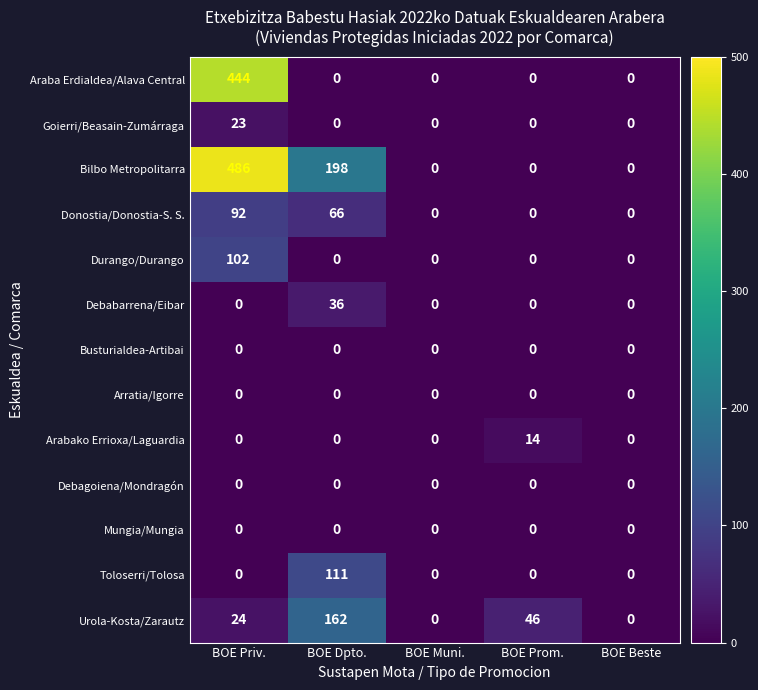

The value of Goierri/Beasain-Zumárraga at BOE Beste is 0. True or false?

True